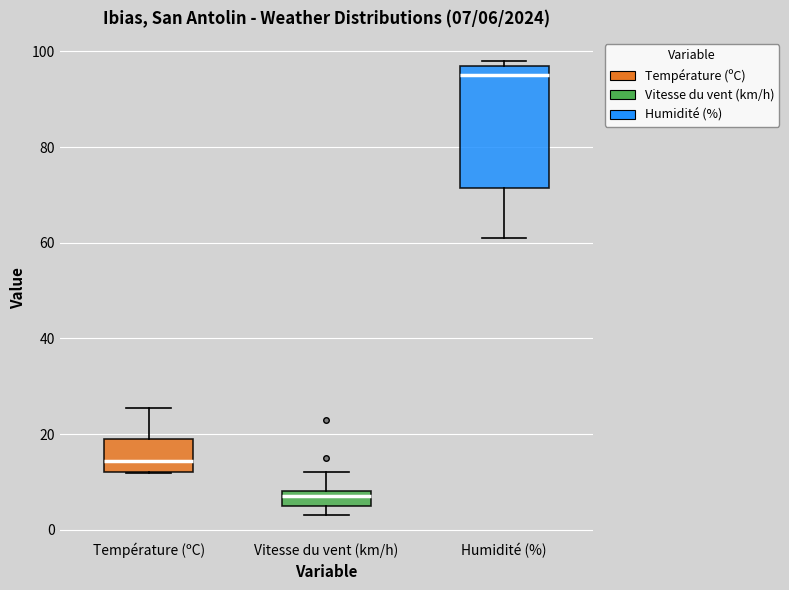

Which box is the tallest, from its lower edge to its upper edge?

Humidité (%)